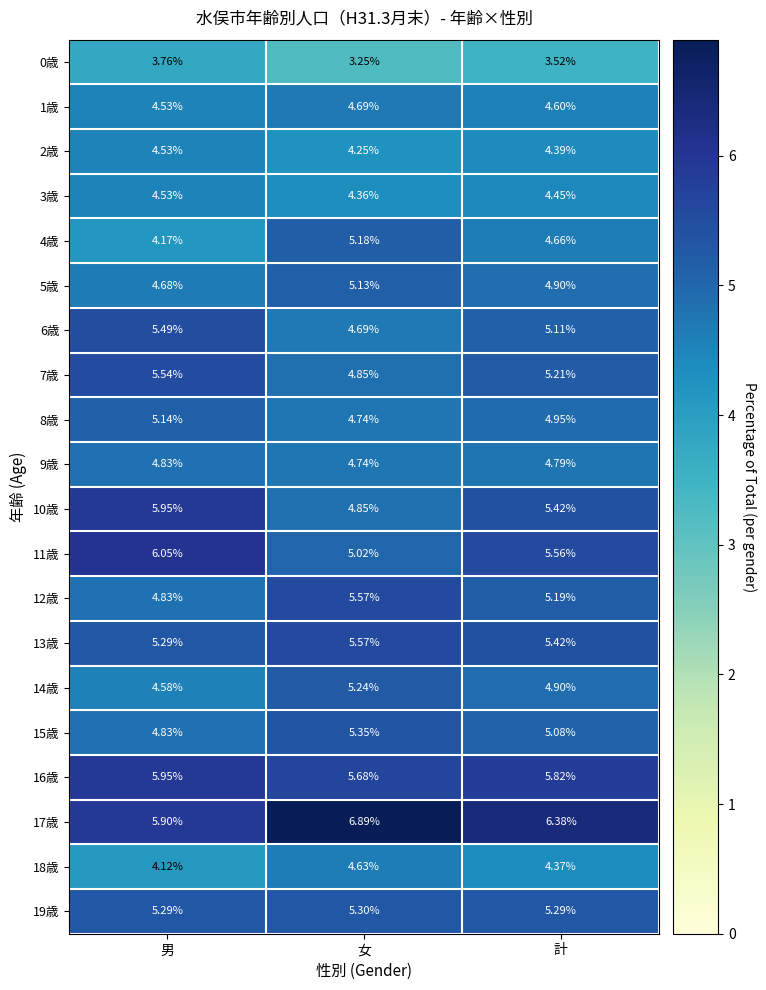

Rank the categories by 9歳 value from lowest to highest.

女, 計, 男